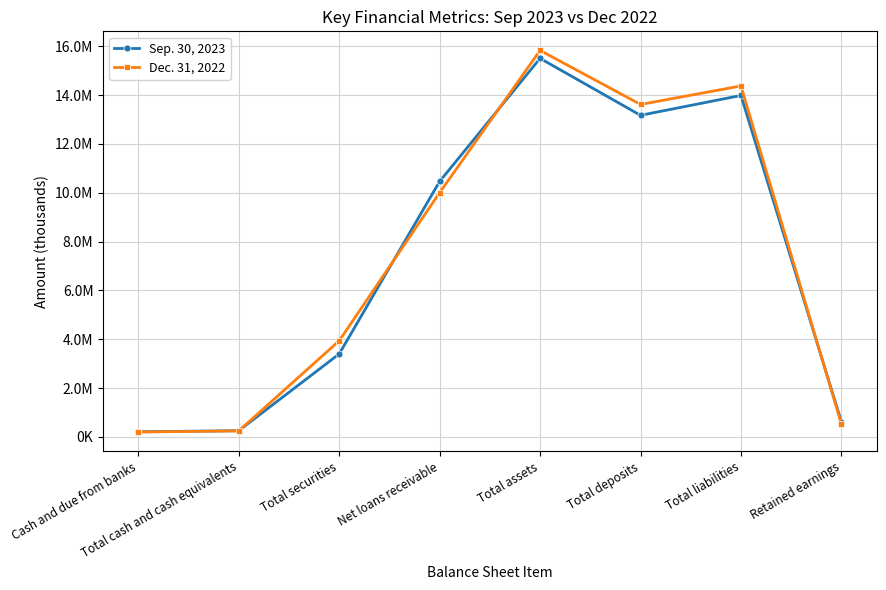

What are all the series names shown in the legend?

Sep. 30, 2023, Dec. 31, 2022